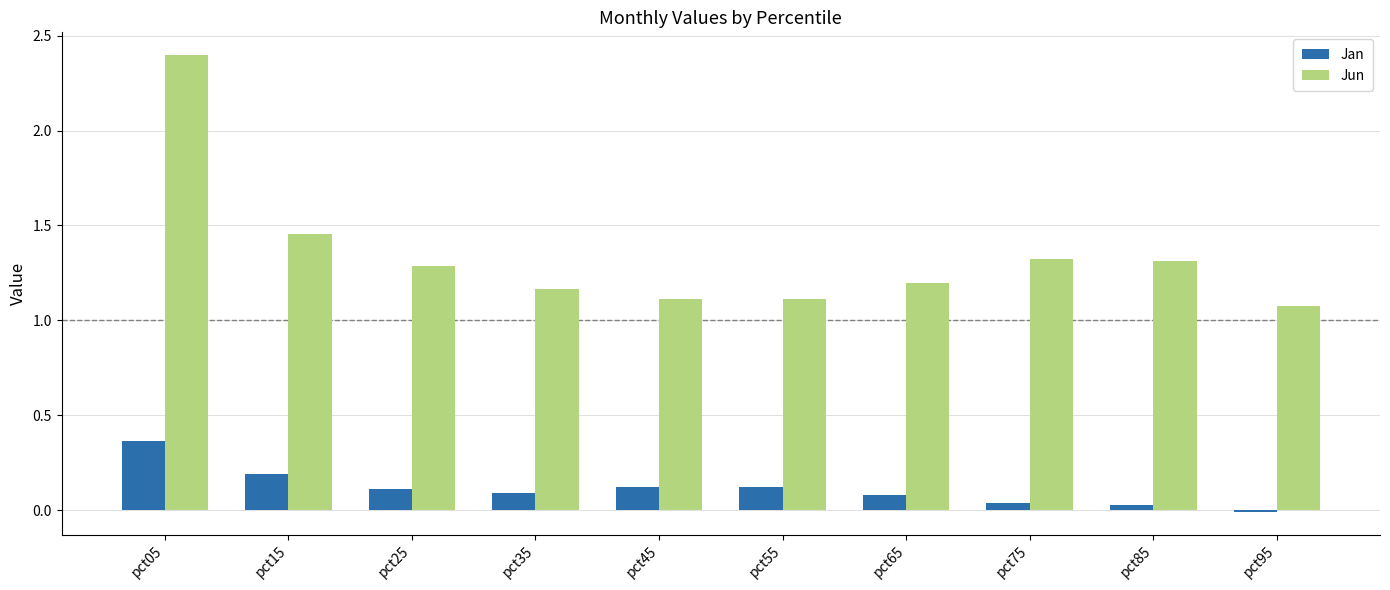

Which series changed the most between pct05 and pct15?

Jun